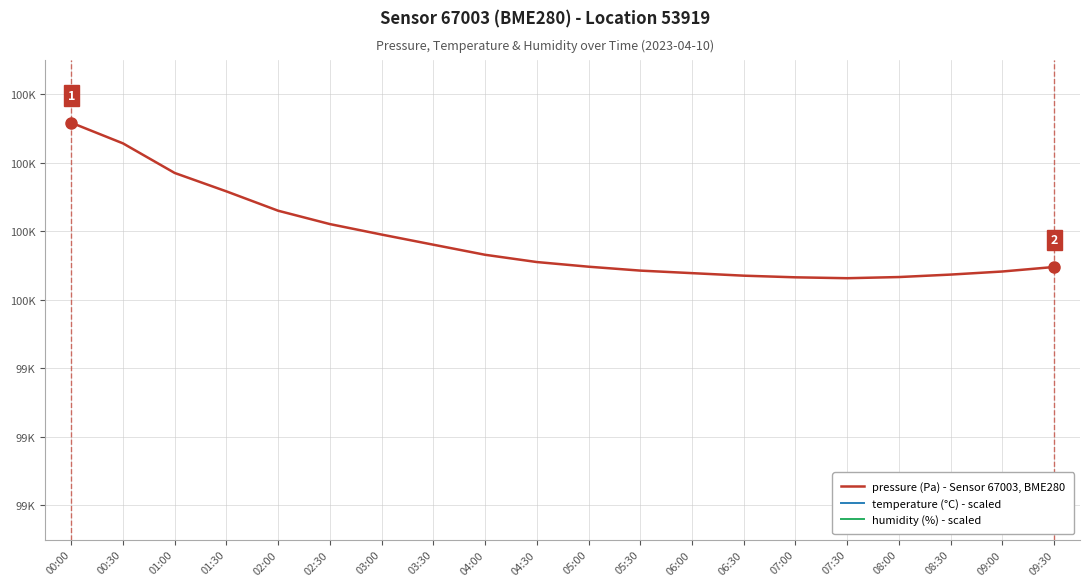

True or false: temperature (°C) - scaled and pressure (Pa) - Sensor 67003, BME280 cross at least once.

False